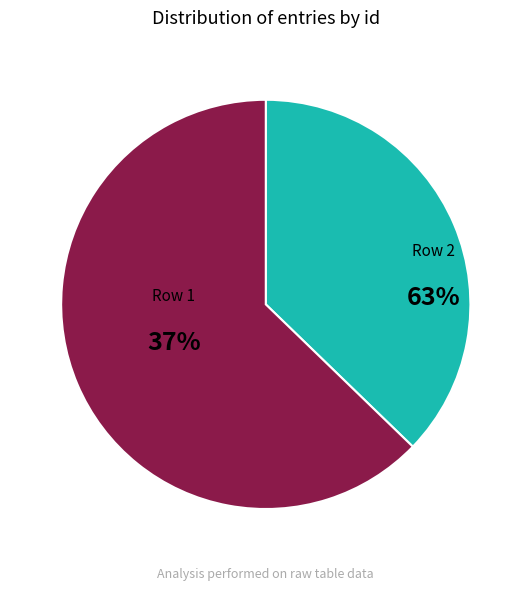

Is there a majority slice in this chart?

Yes